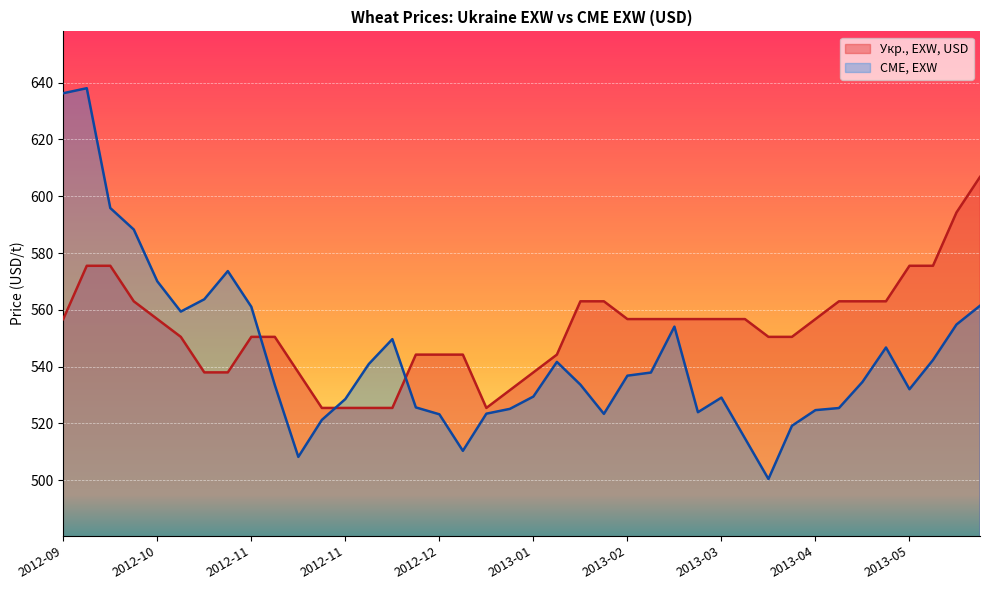

Where is the first local minimum for Укр., EXW, USD?

2013-01-11